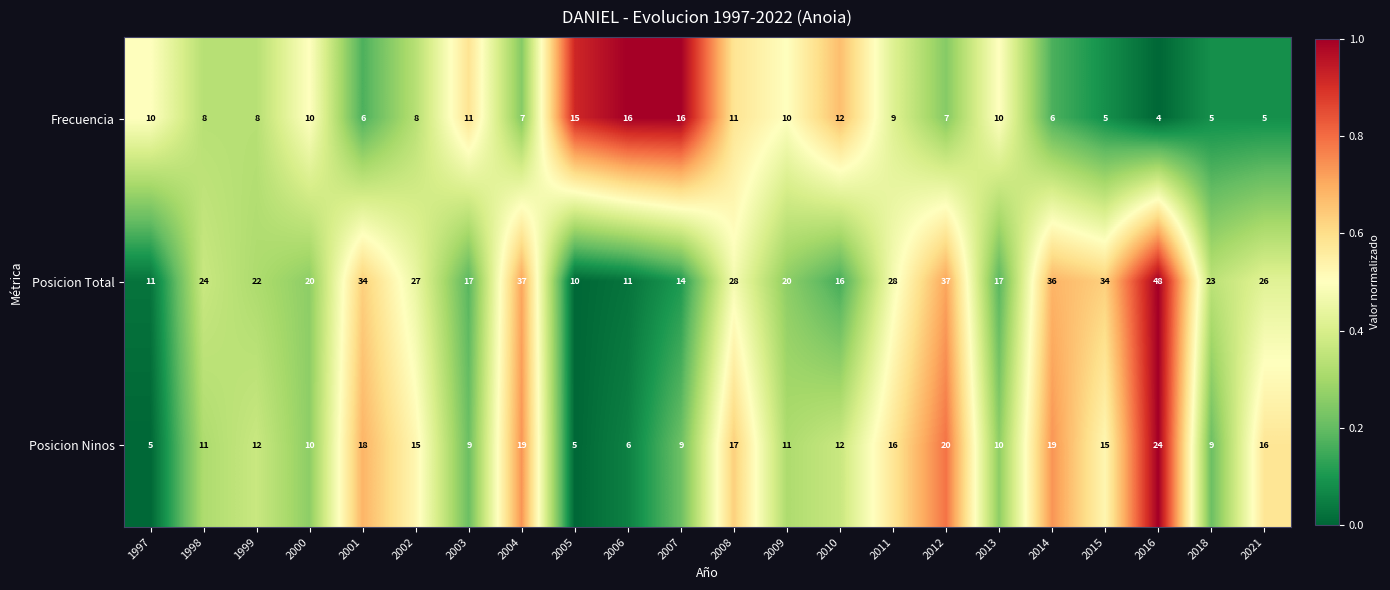

What is the sum of all Posicion Ninos values?

288